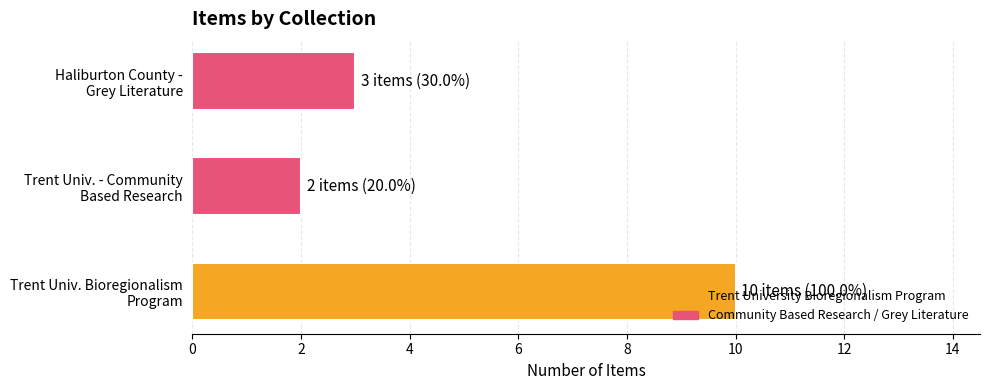

What is the greatest value displayed?

10